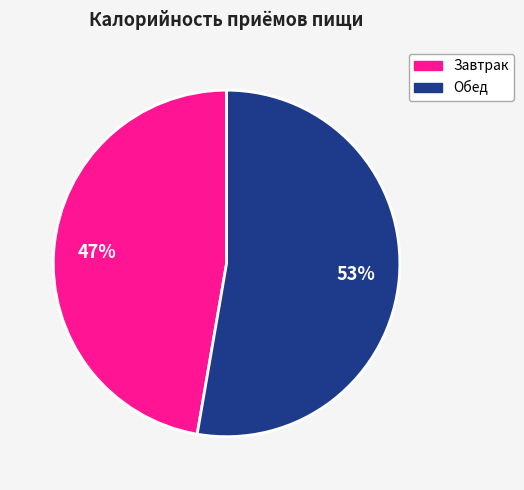

Is there any slice that represents more than half of the pie?

Yes